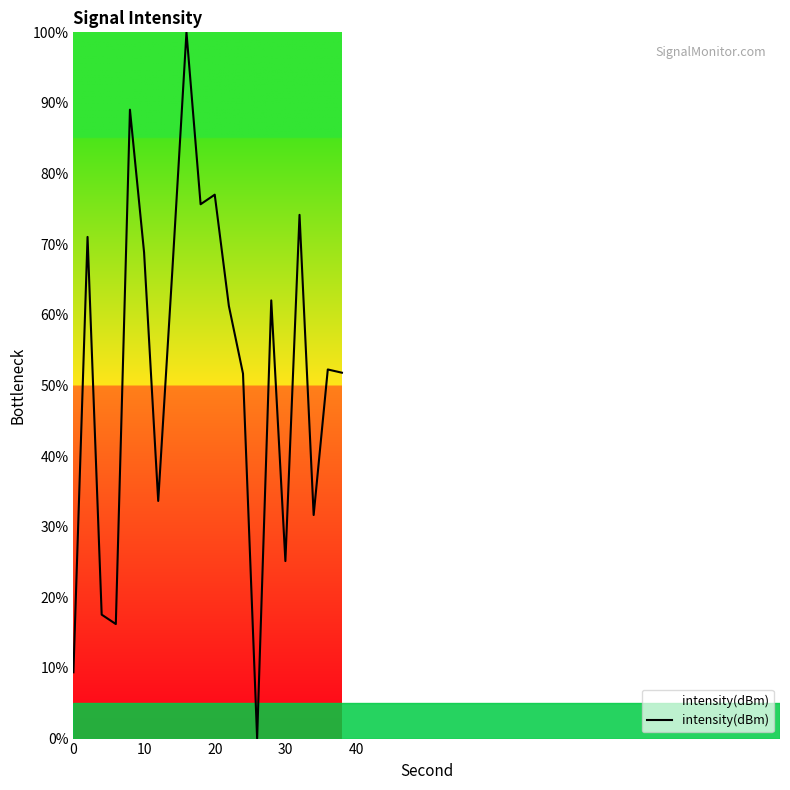

What is the difference between the maximum and minimum values?

100.0